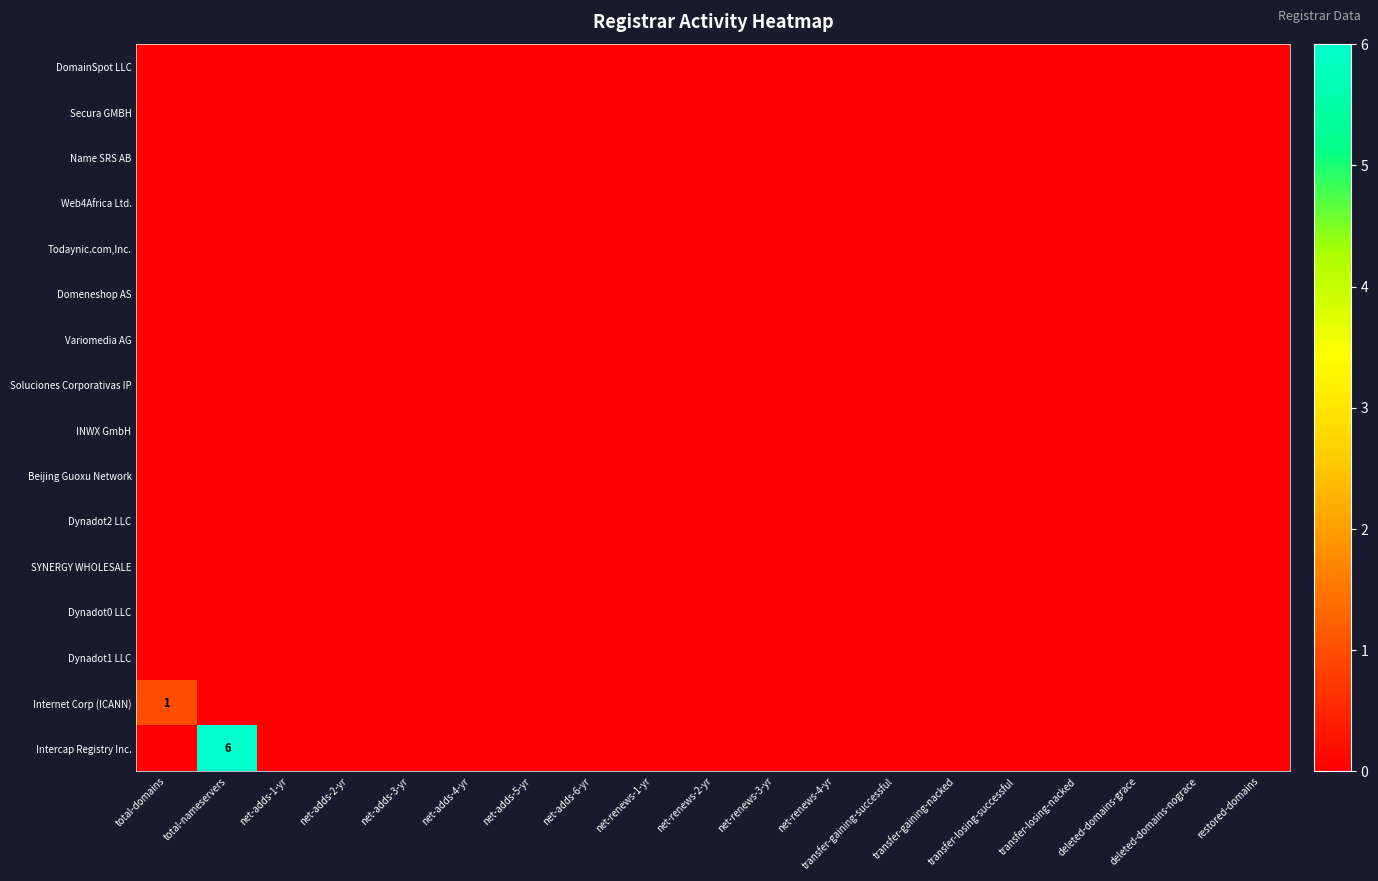

At which label does Internet Corp (ICANN) reach its minimum?

total-nameservers